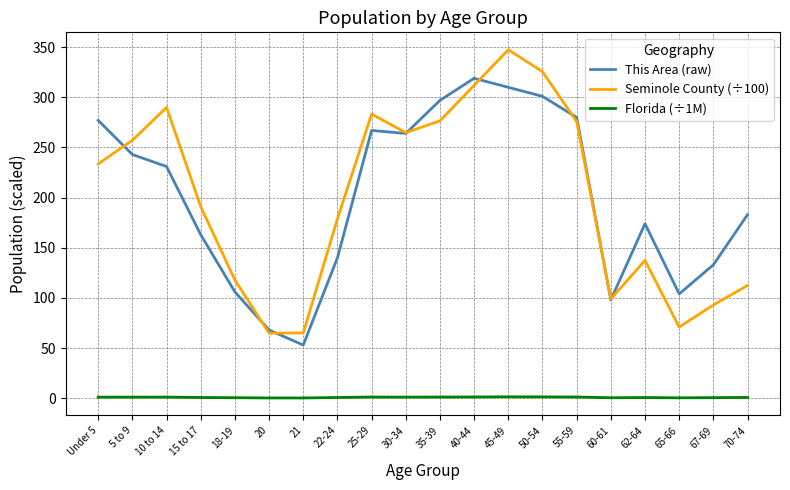

At which label does Seminole County (÷100) reach its peak?

45-49